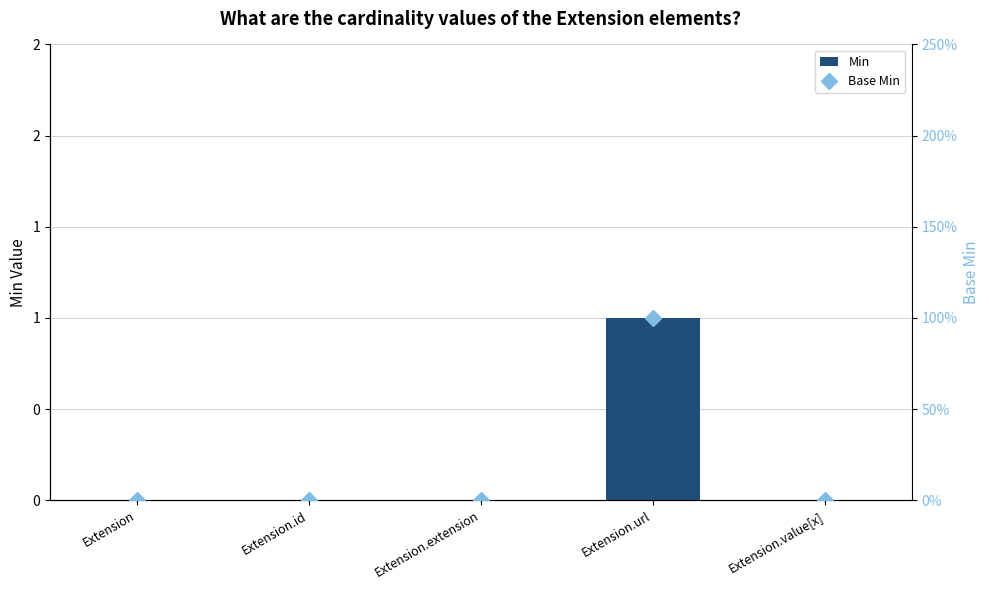

Is it true that Min equals 0 at Extension.id?

True